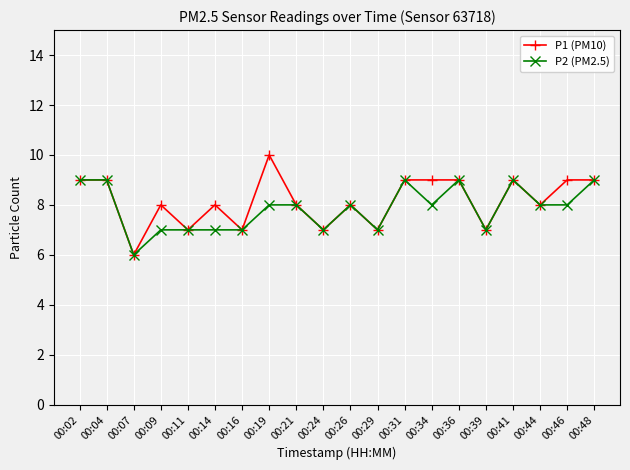

Where is the first local minimum for P1 (PM10)?

00:07